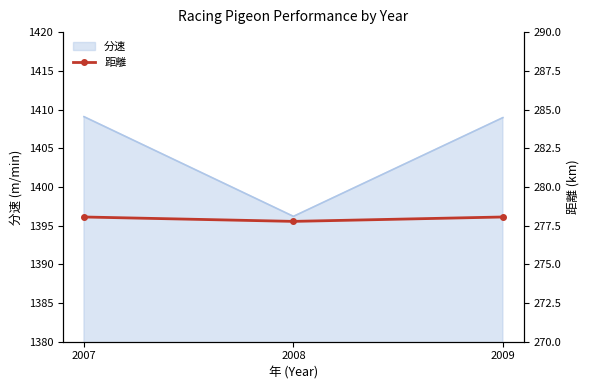

Count the number of values greater than 278.

2